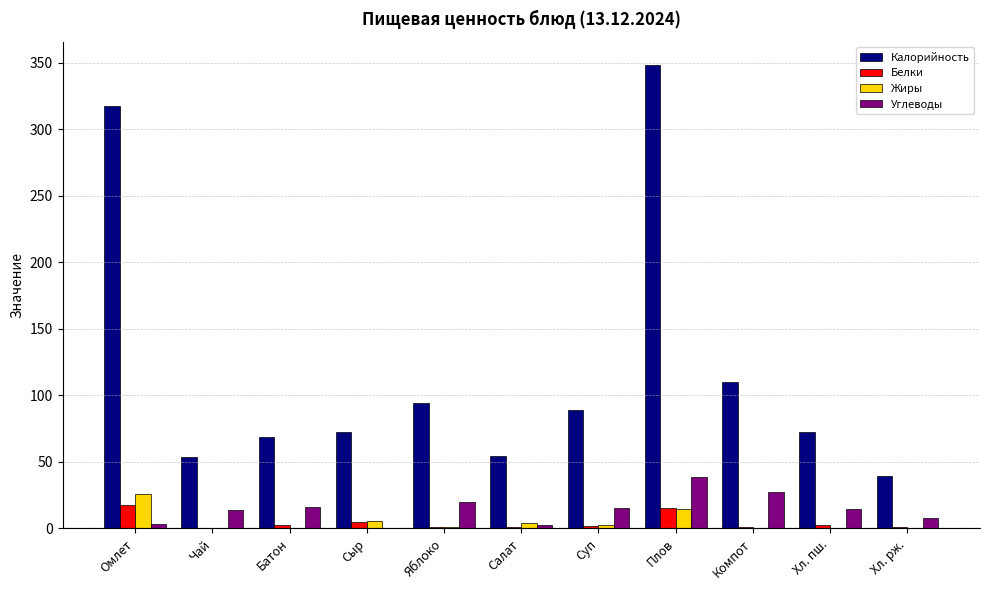

True or false: Калорийность has a value of 72.6 at Сыр.

True